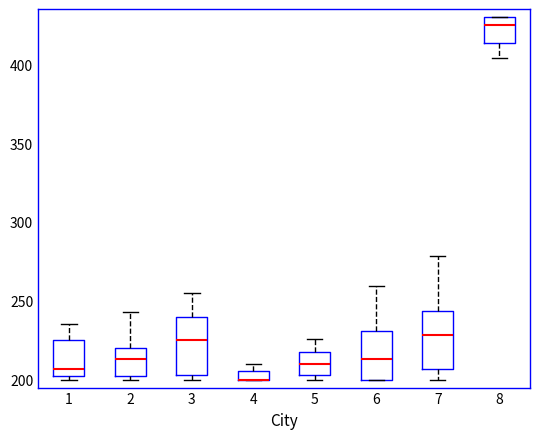

Where is the lower edge of the box at x = 7 on the y-axis? The values are not printed on the chart, so give them approximately, as read against the axis.

205